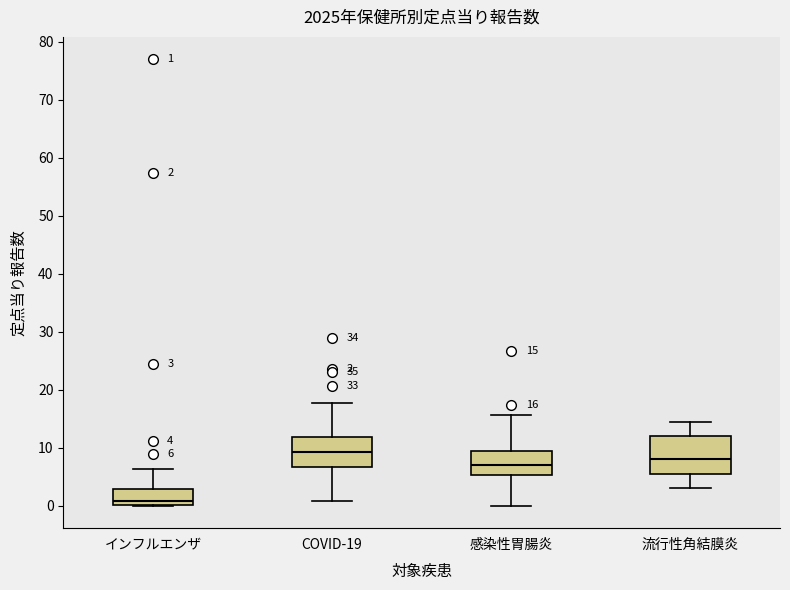

Which box's median line is the lowest?

インフルエンザ